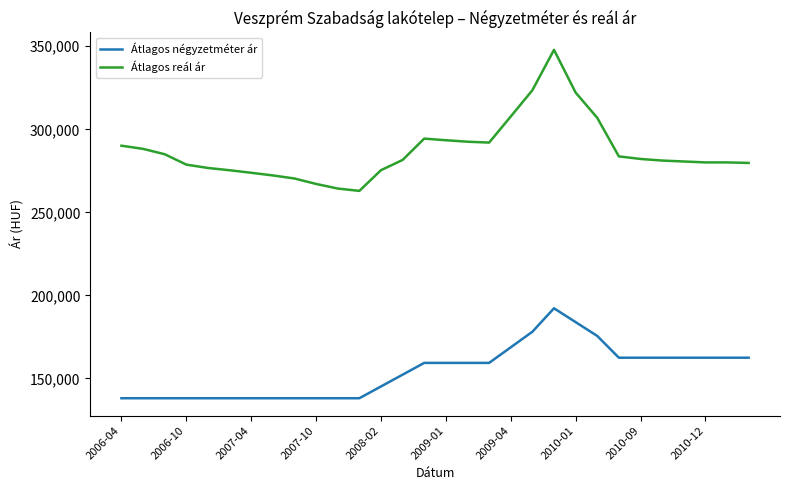

Which series has the widest spread of values?

Átlagos reál ár